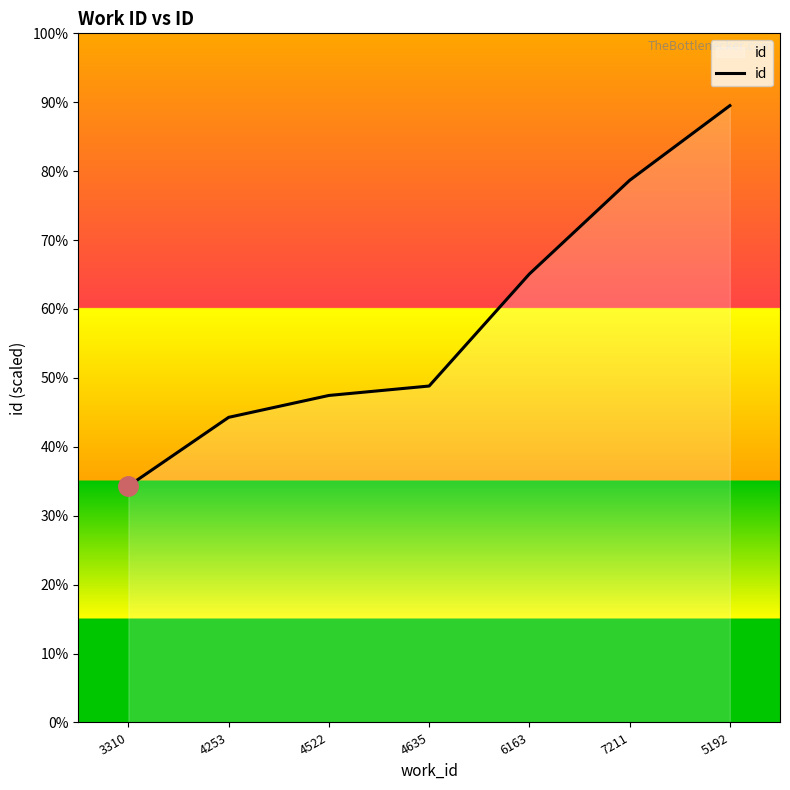

Is this an area chart (filled region under the line)?

Yes